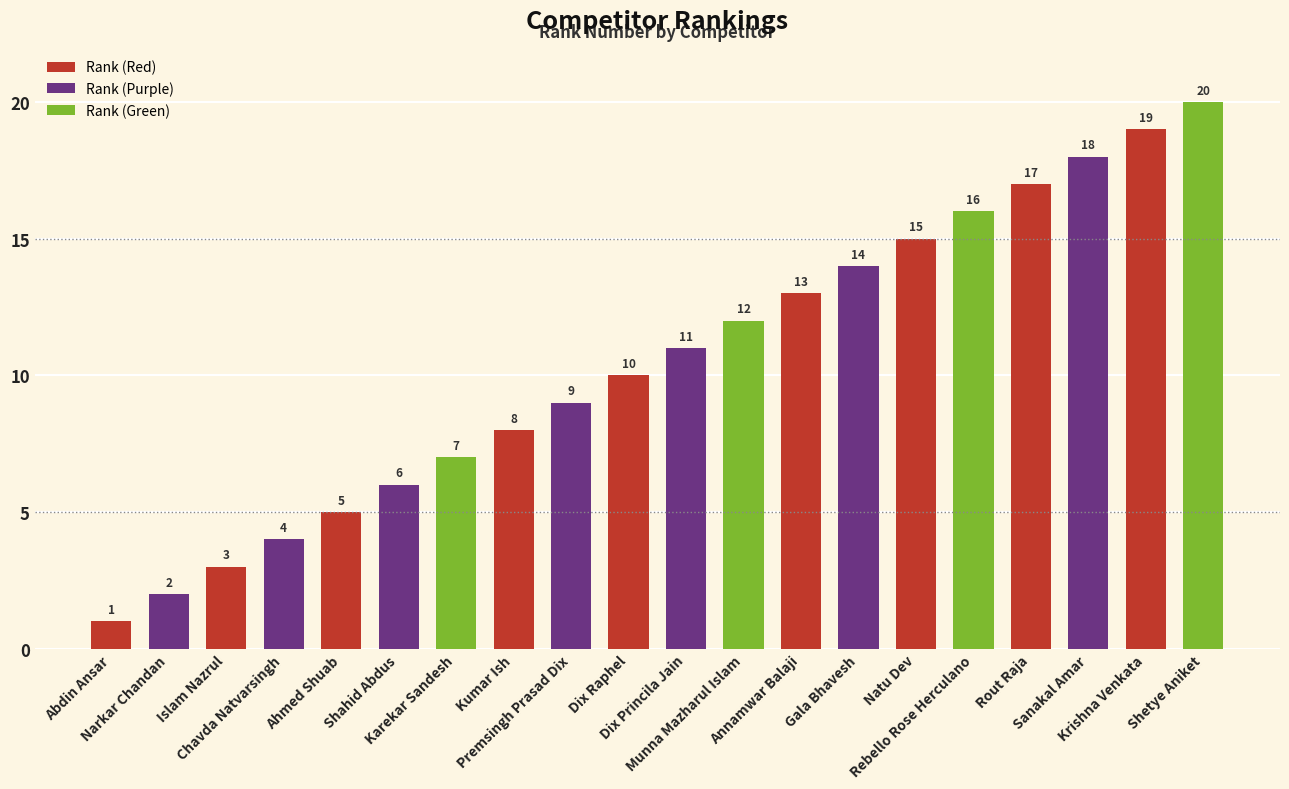

Read the value at Annamwar Balaji.

13